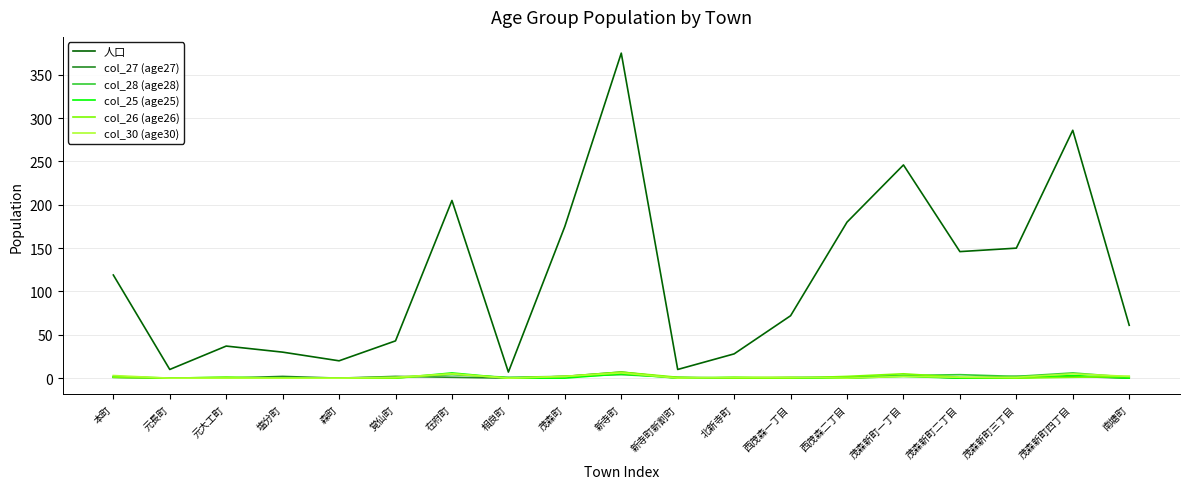

Between 森町 and 在府町, which series saw the biggest shift?

人口